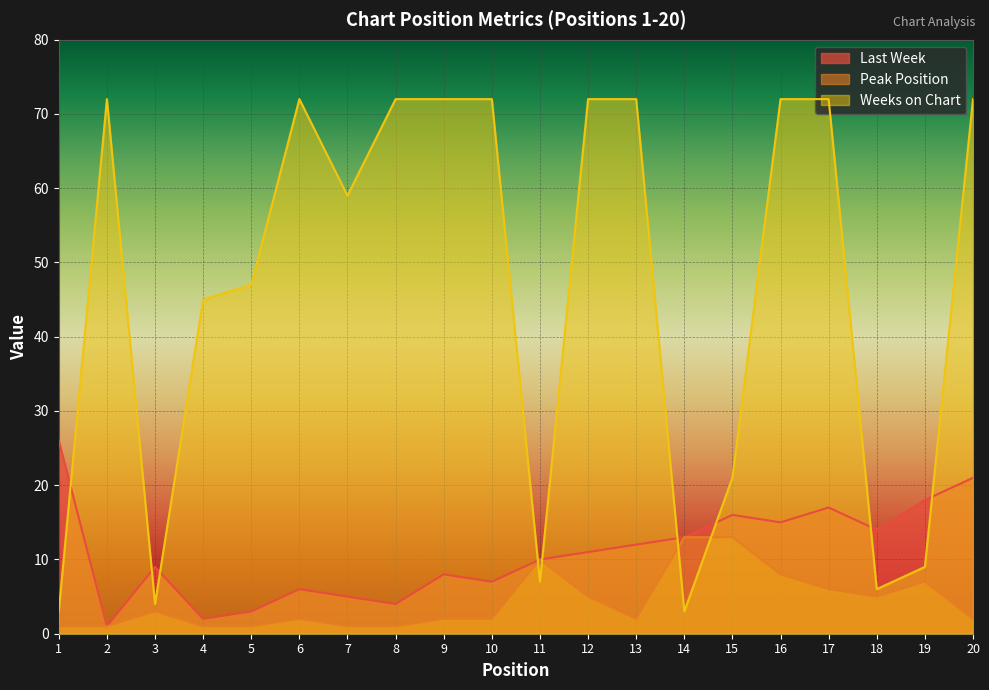

Reading left to right, extract all data points from this chart.

Last Week: 26	1	9	2	3	6	5	4	8	7	10	11	12	13	16	15	17	14	18	21
Peak Position: 1	1	3	1	1	2	1	1	2	2	10	5	2	13	13	8	6	5	7	2
Weeks on Chart: 3	72	4	45	47	72	59	72	72	72	7	72	72	3	21	72	72	6	9	72